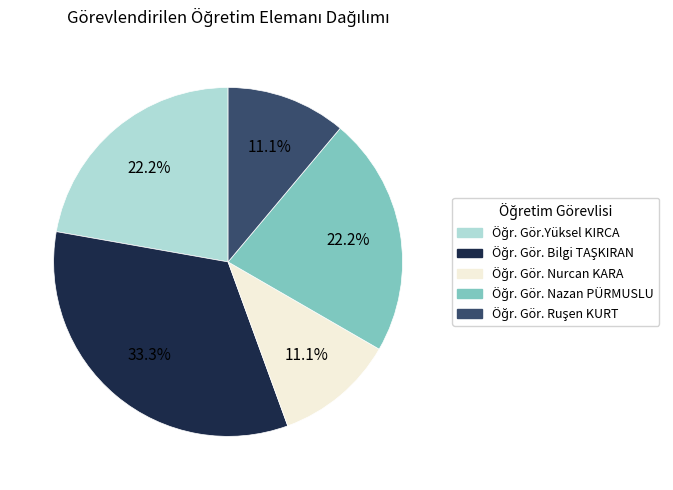

Is there a majority slice in this chart?

No